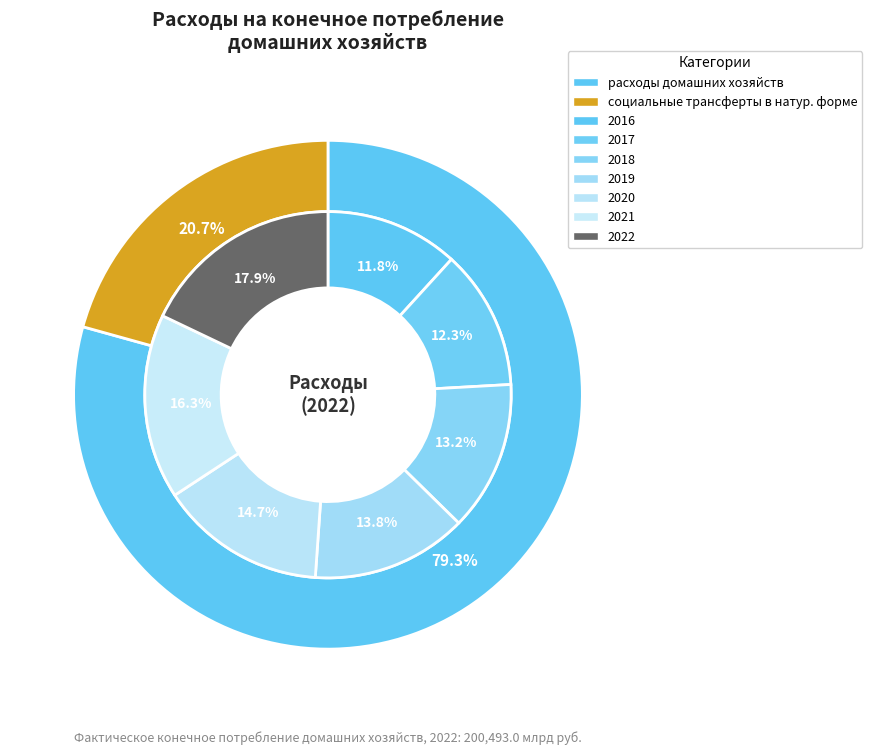

How many slices are in this pie chart?

7